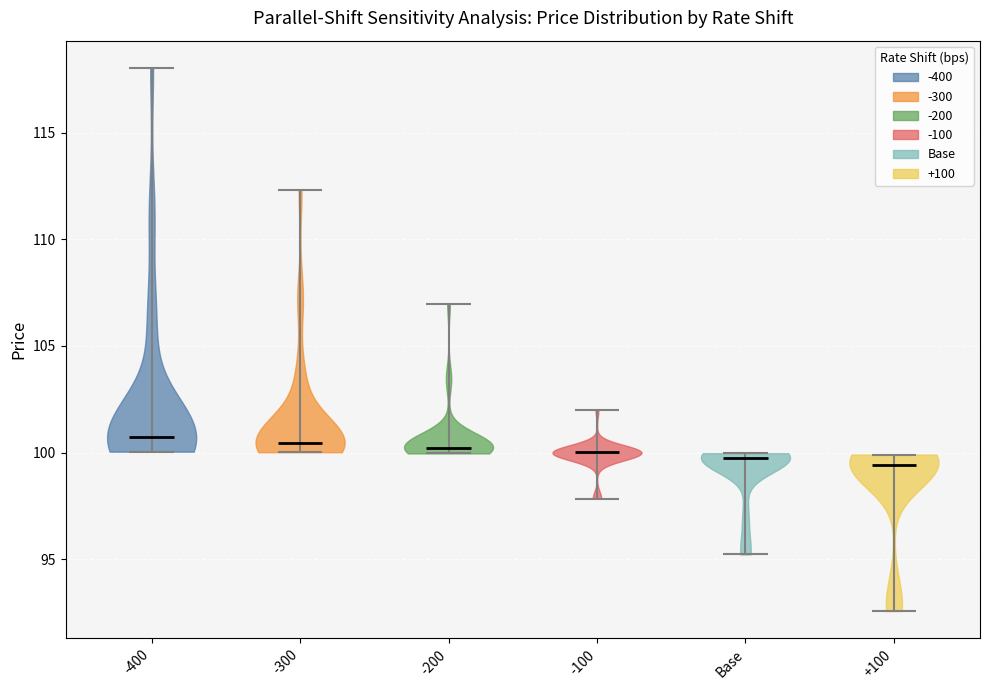

Reading left to right, read every violin against the y-axis: where its median line is, and the lowest and highest points it reaches. The values are not printed on the chart, so give them approximately, as read against the axis.

-400: median line 100.5, lowest point 100.0, highest point 118.0
-300: median line 100.5, lowest point 100.0, highest point 112.5
-200: median line 100.0, lowest point 100.0, highest point 107.0
-100: median line 100.0, lowest point 98.0, highest point 102.0
Base: median line 100.0, lowest point 95.0, highest point 100.0
+100: median line 99.5, lowest point 92.5, highest point 100.0